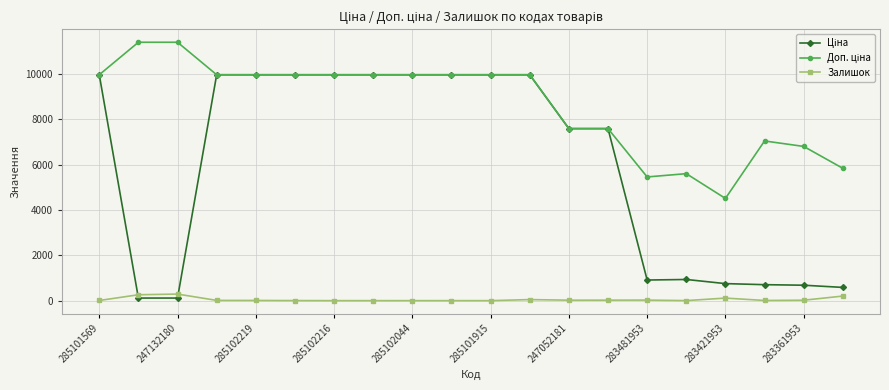

How many data points does each series have?

20